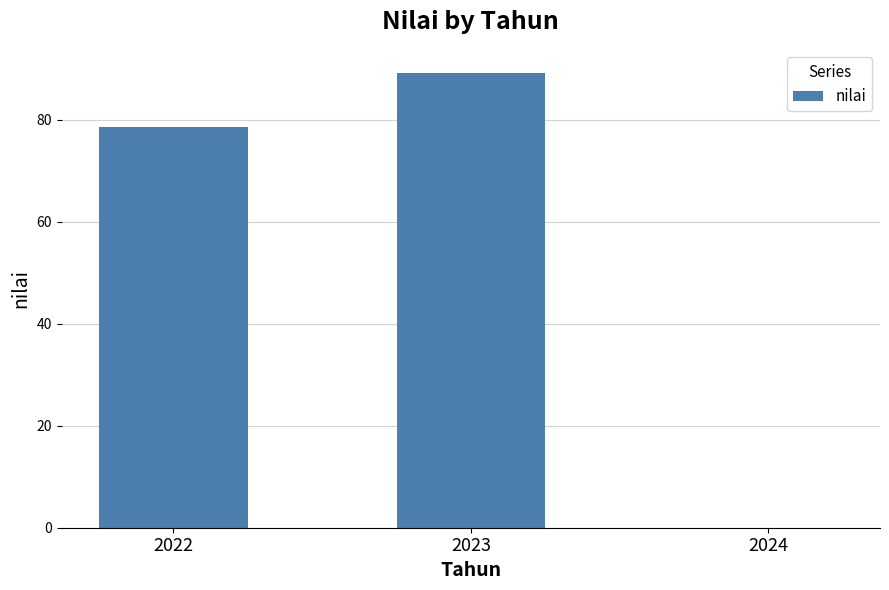

What is the sum of all values?

168.0